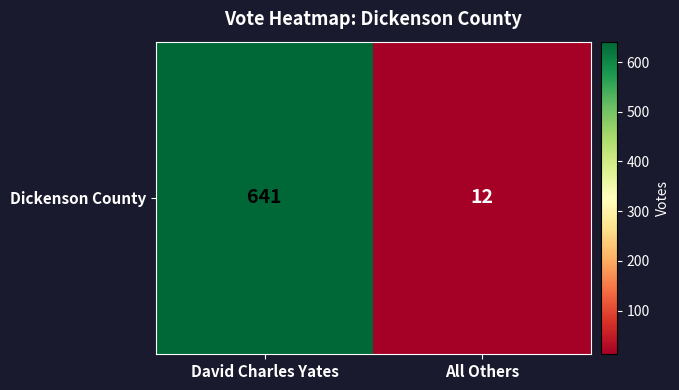

Reading right to left, list all the values displayed in this chart.

All Others=12	David Charles Yates=641